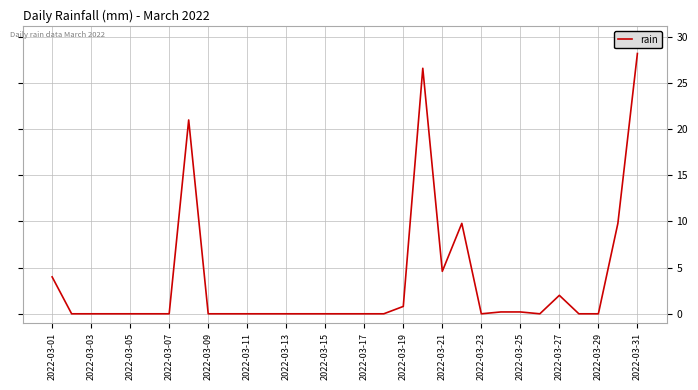

True or false: the data has more than 0 interior local peaks.

True